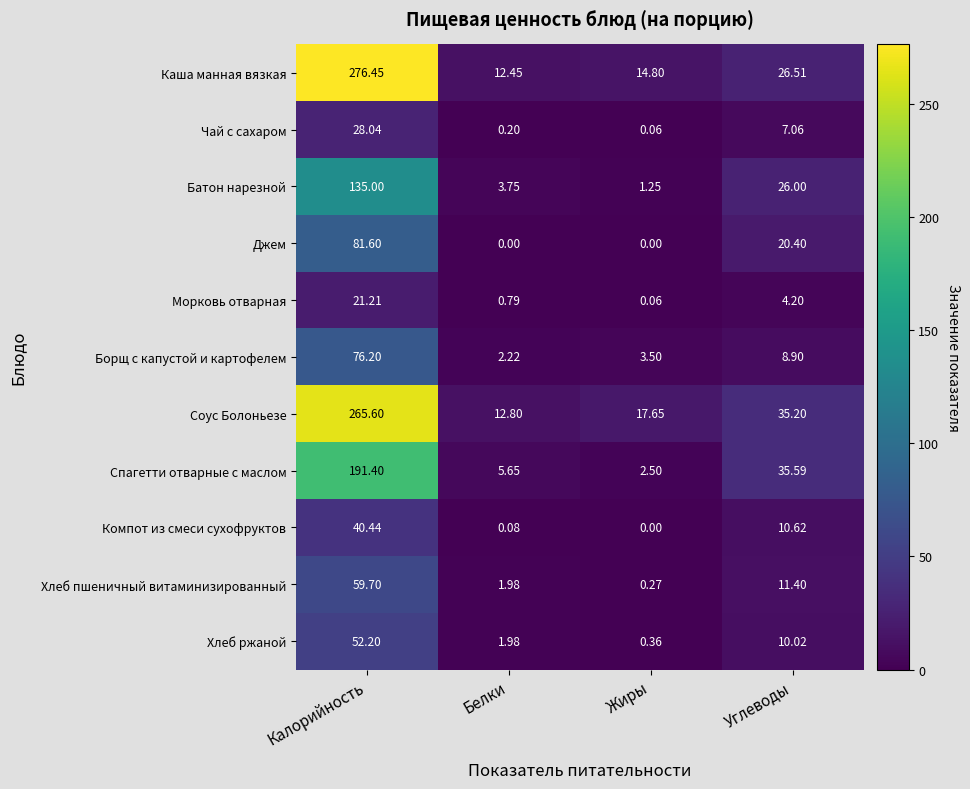

At which label is Каша манная вязкая closest to 144?

Углеводы